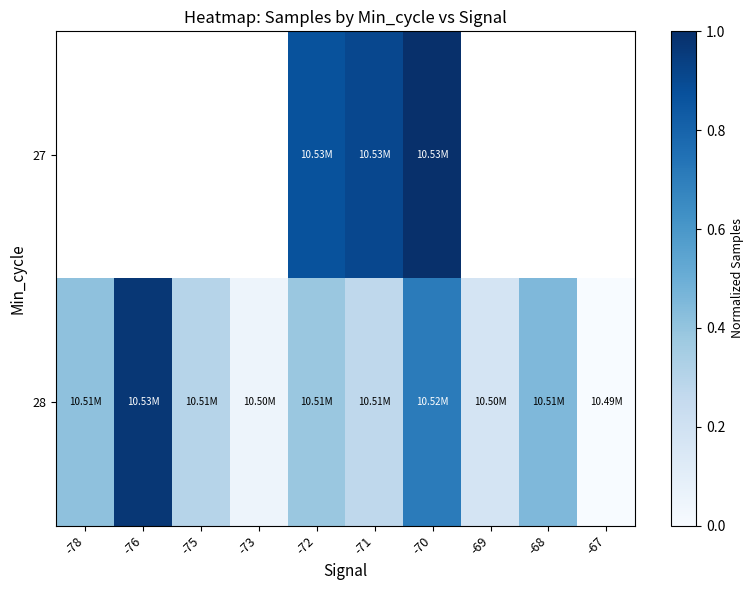

The 27 series shows 1.0 at -70. True or false?

True